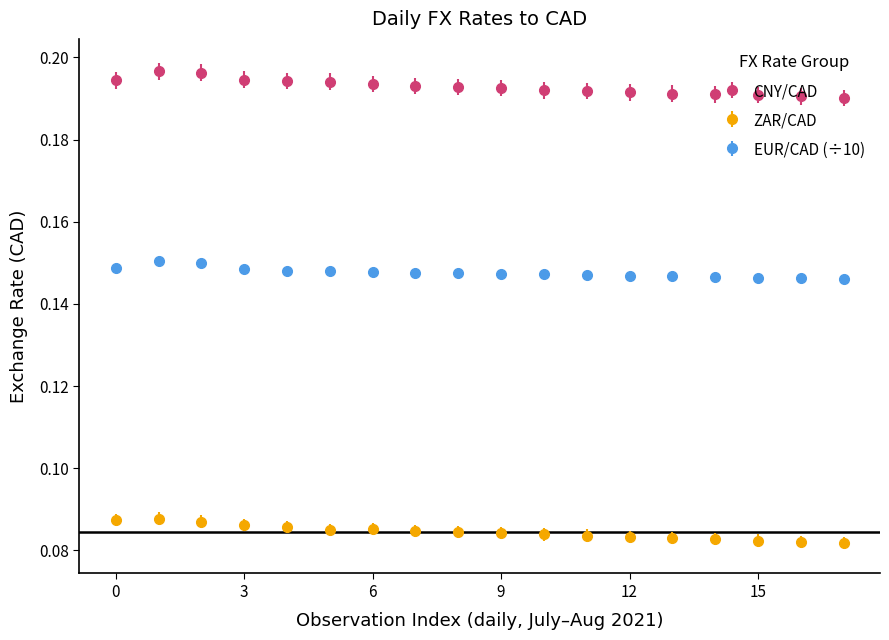

Which series has the widest spread of values?

CNY/CAD